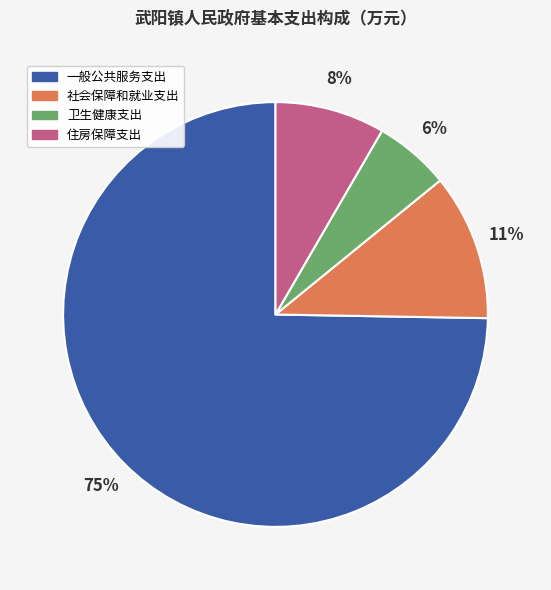

What percentage is the 住房保障支出 slice, to the nearest percent?

8%